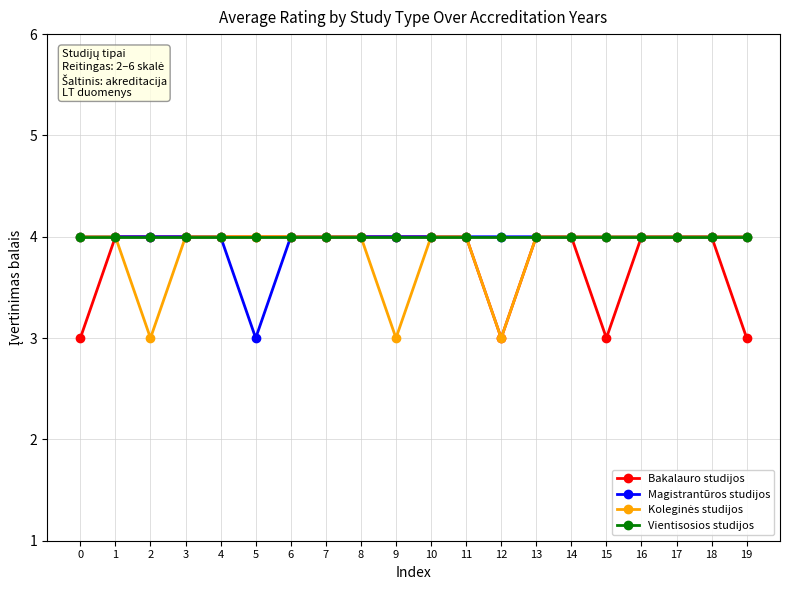

What is the highest value of the Vientisosios studijos series?

4